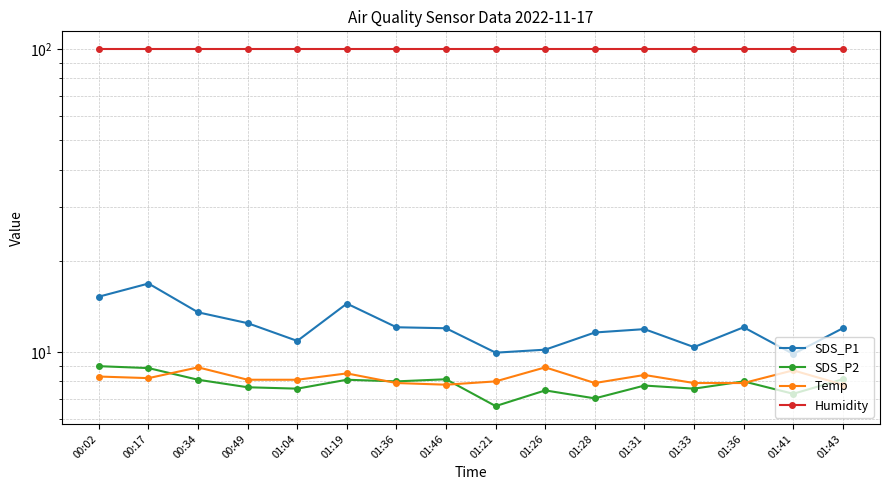

At how many categories does at least one series exceed 10?

16